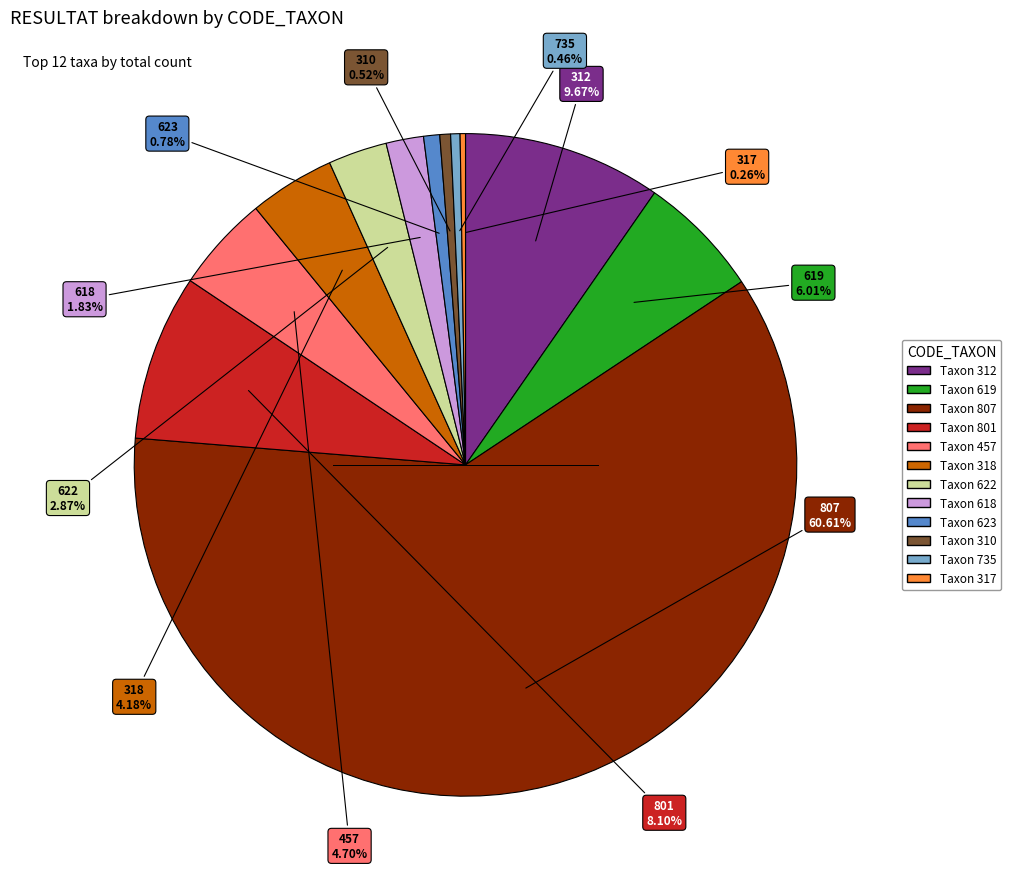

Is there any slice that represents more than half of the pie?

Yes